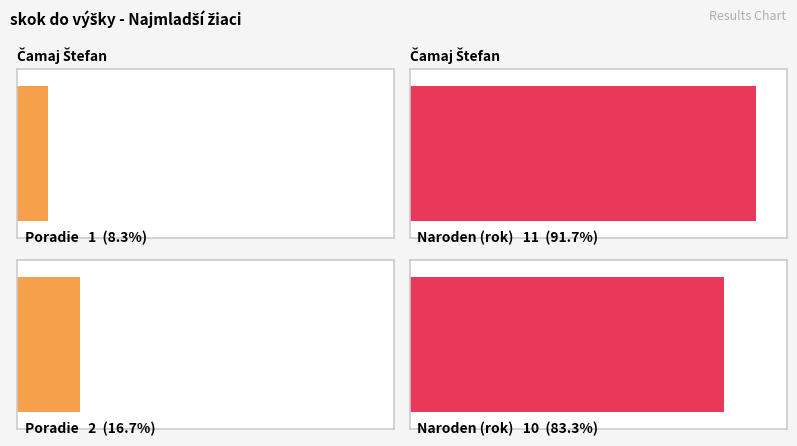

What position from the left is Čamaj Štefan?

1